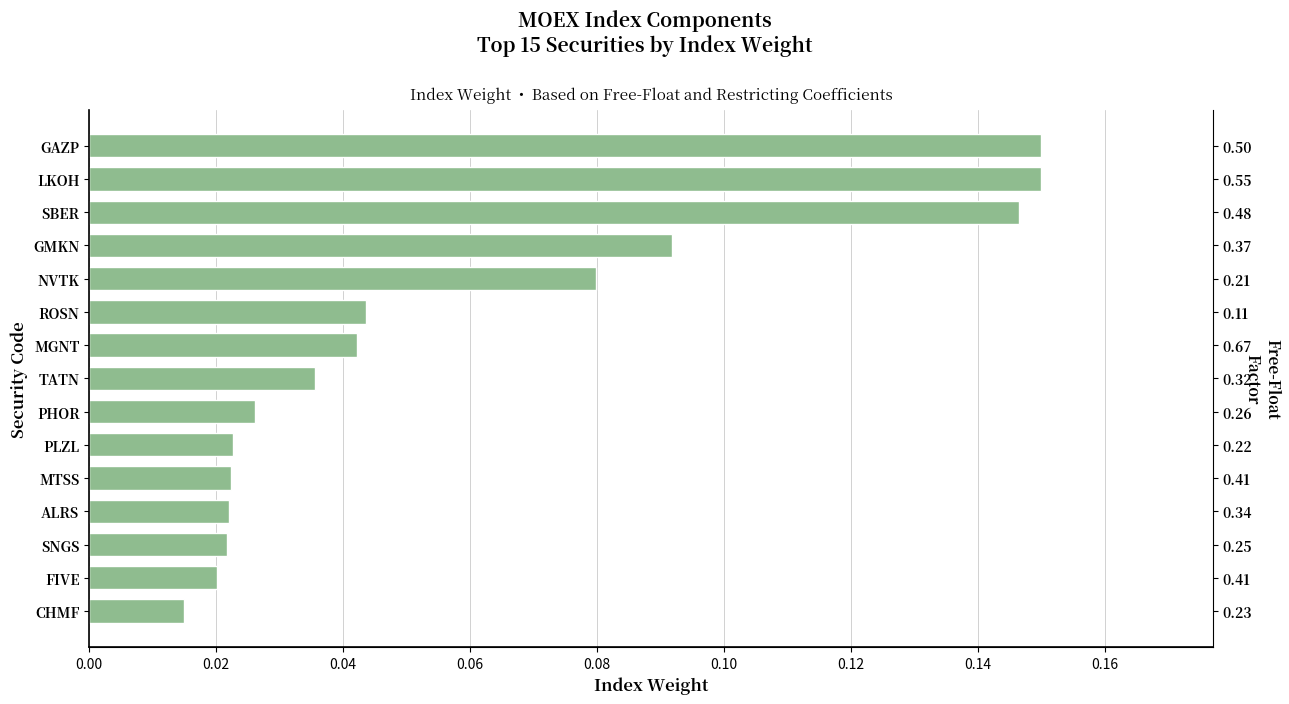

What is the sum of all values?

0.9